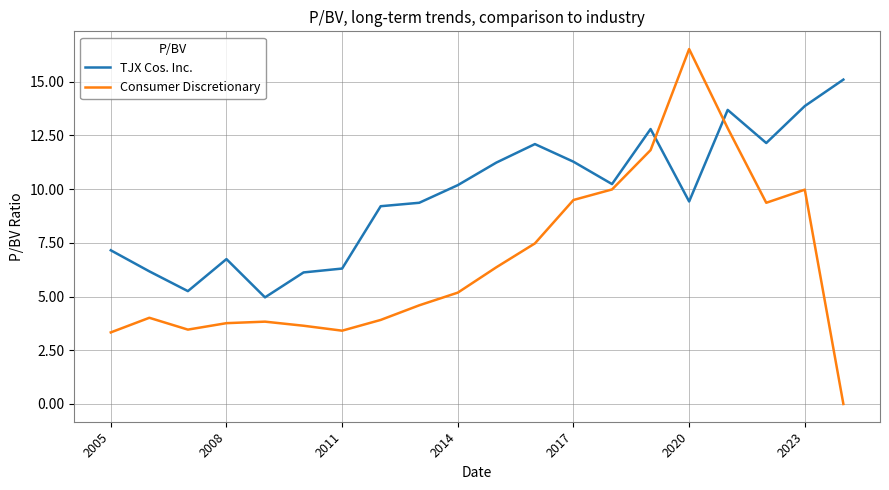

True or false: Consumer Discretionary has more than 2 interior local peaks.

True